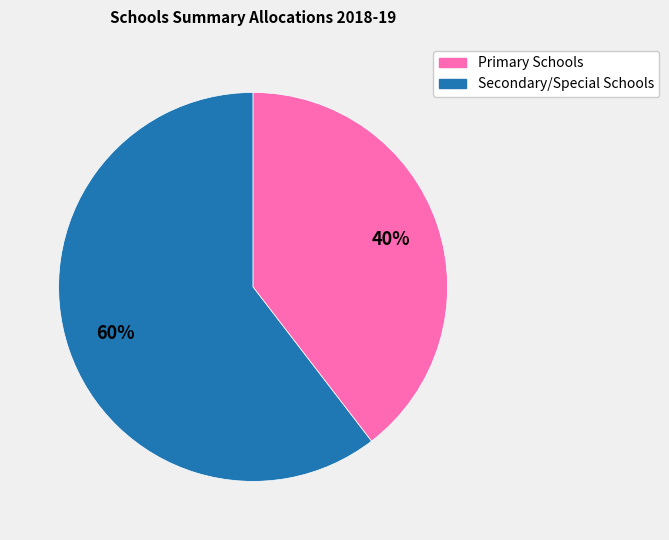

To the nearest percent, what is the average slice percentage?

50%